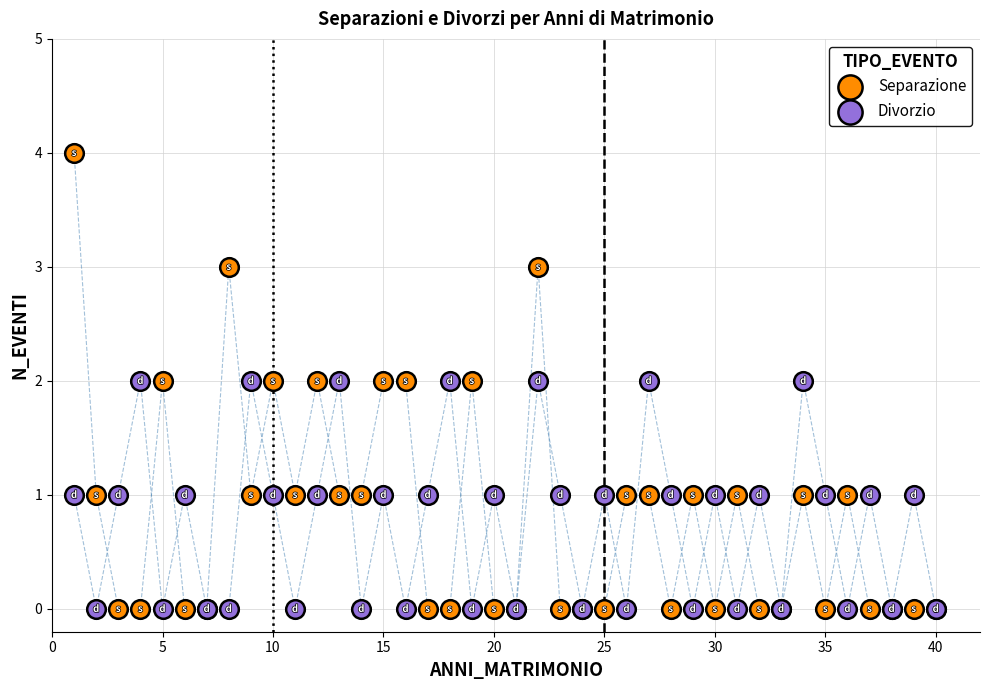

What is the X range (max minus min) for the scatter plot?

39